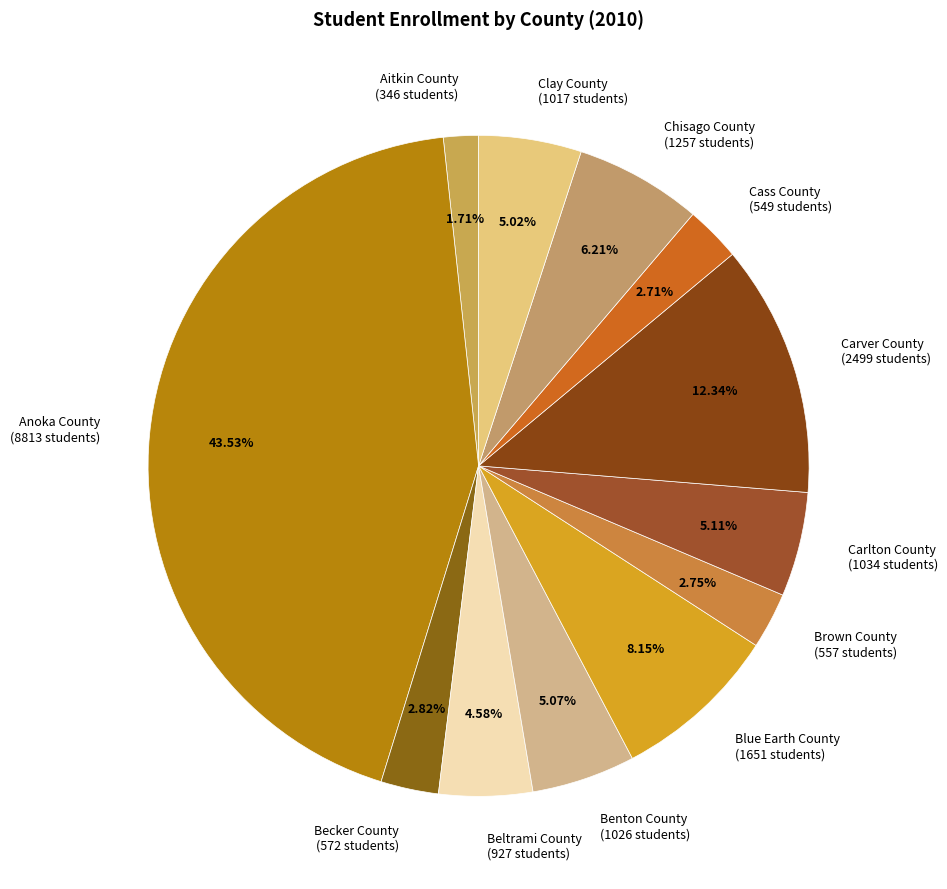

Approximately how many times larger is the value at Beltrami County (927 students) compared to Clay County (1017 students)?

0.9